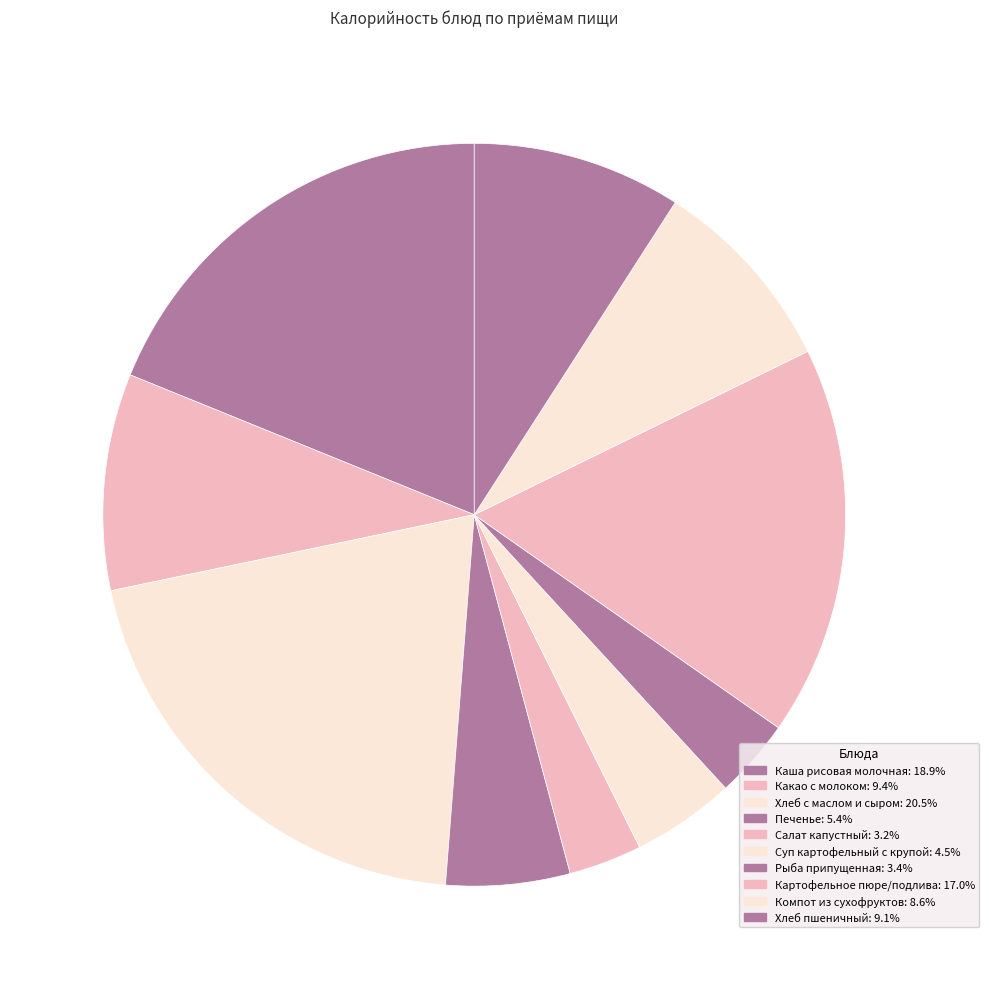

How many slices are in this pie chart?

10